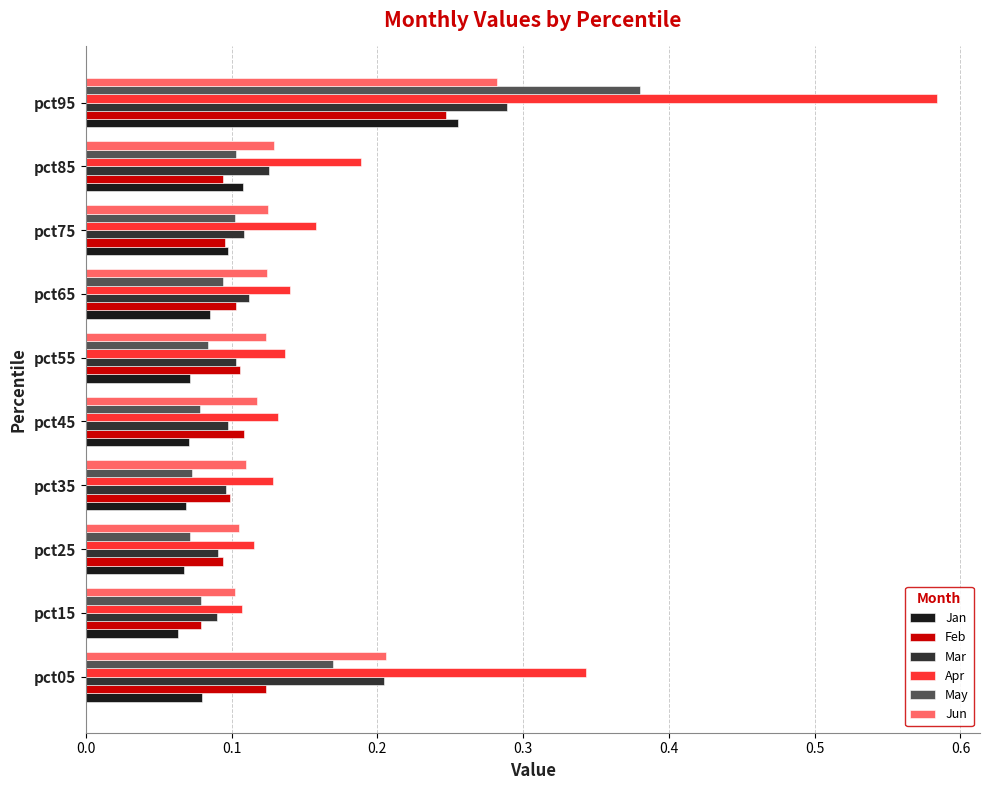

What are all the series names shown in the legend?

Jan, Feb, Mar, Apr, May, Jun